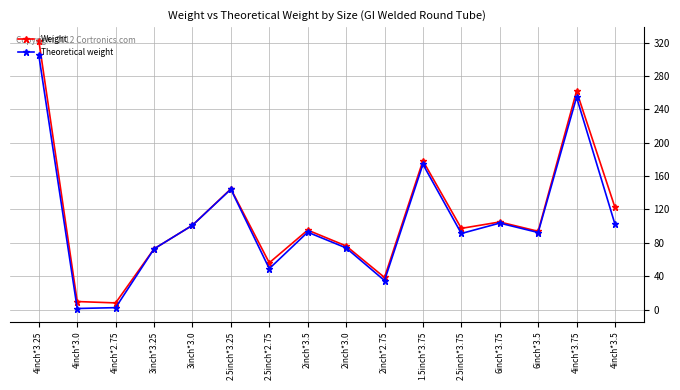

Rank the series by their average value, from highest to lowest.

Weight, Theoretical weight